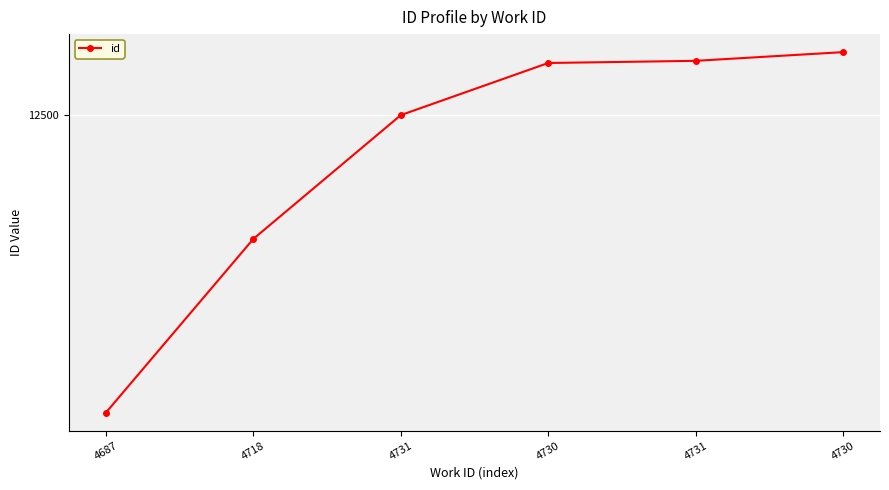

True or false: the data shows 5228 at 4730.

False